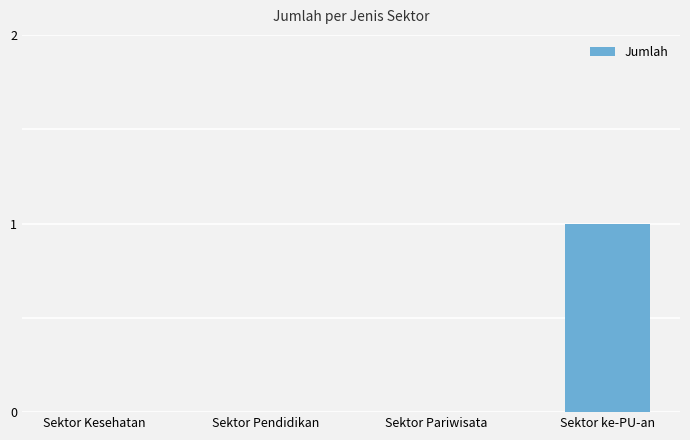

Is it true that the value at Sektor Kesehatan is 0?

True